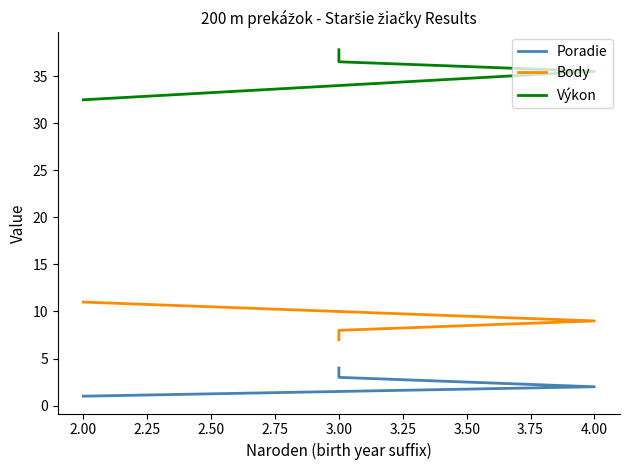

True or false: Body and Výkon intersect in this chart.

False